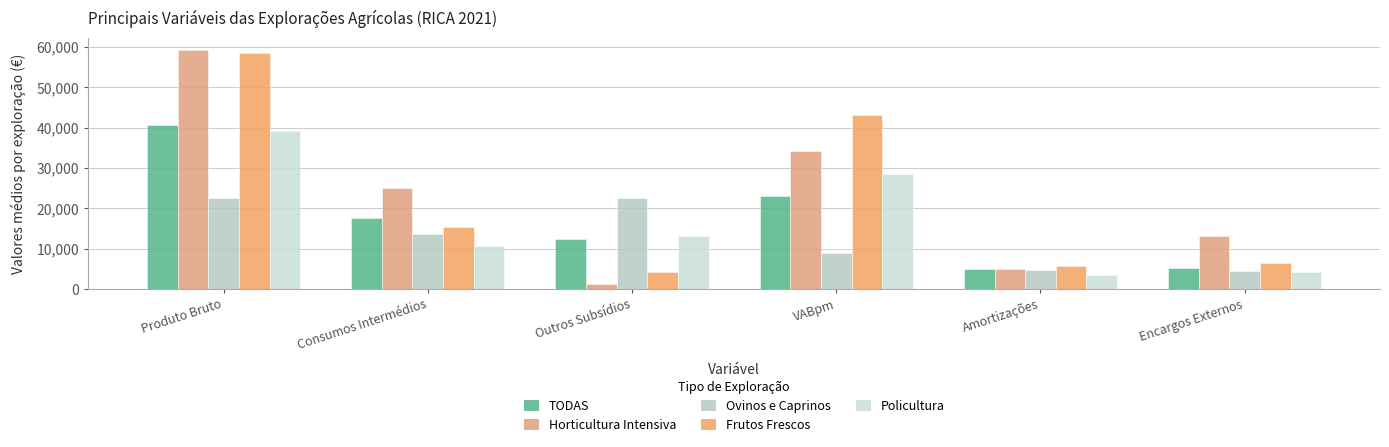

How many bars are there in total?

30